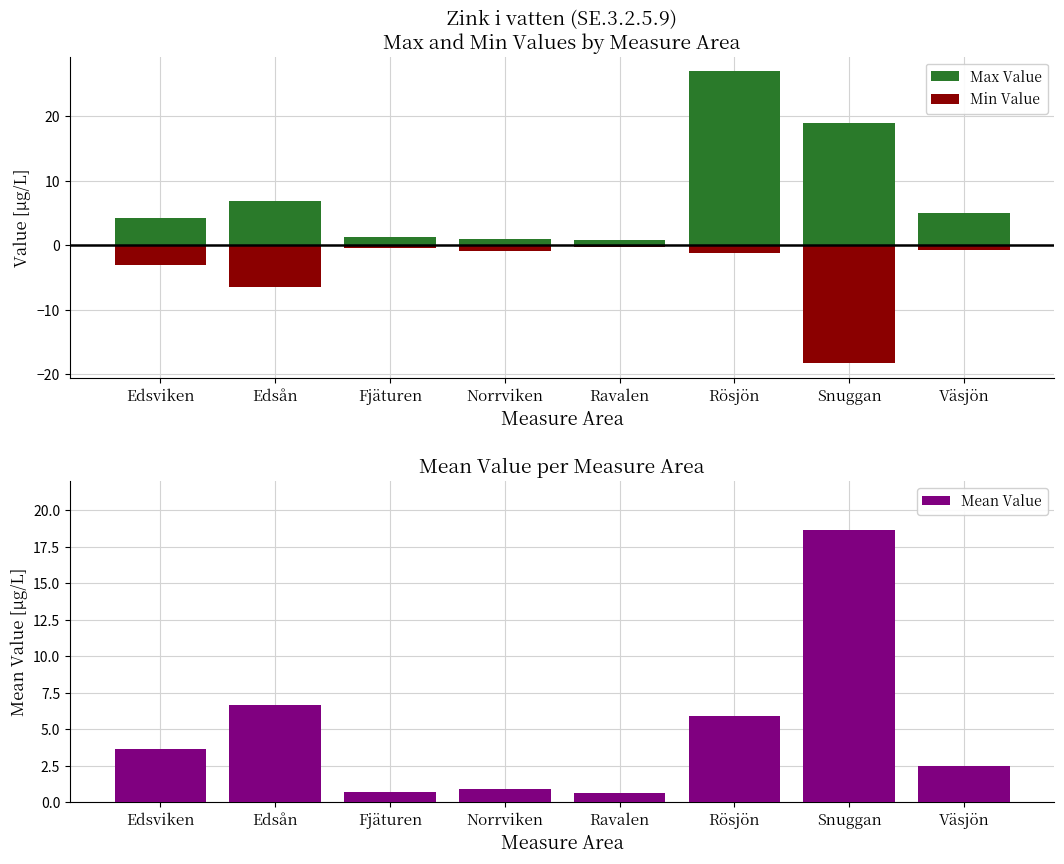

What is the label of the 8th bar from the right?

Edsviken